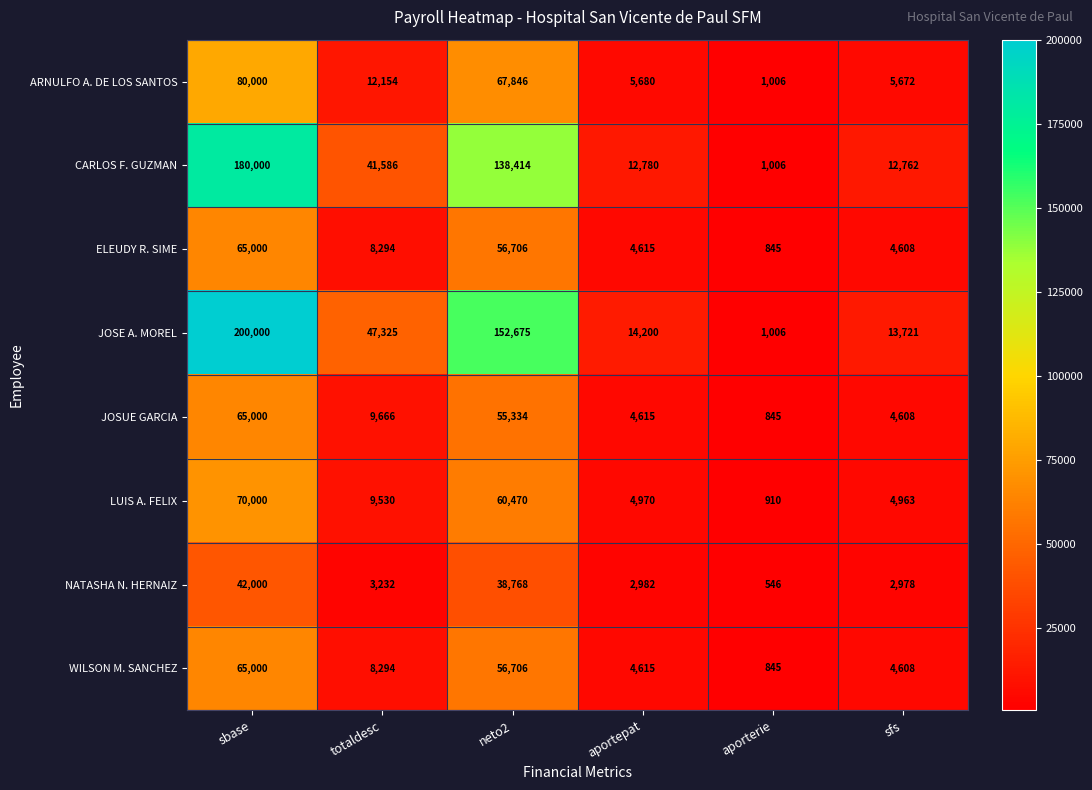

Which series has the largest range (max minus min)?

JOSE A. MOREL